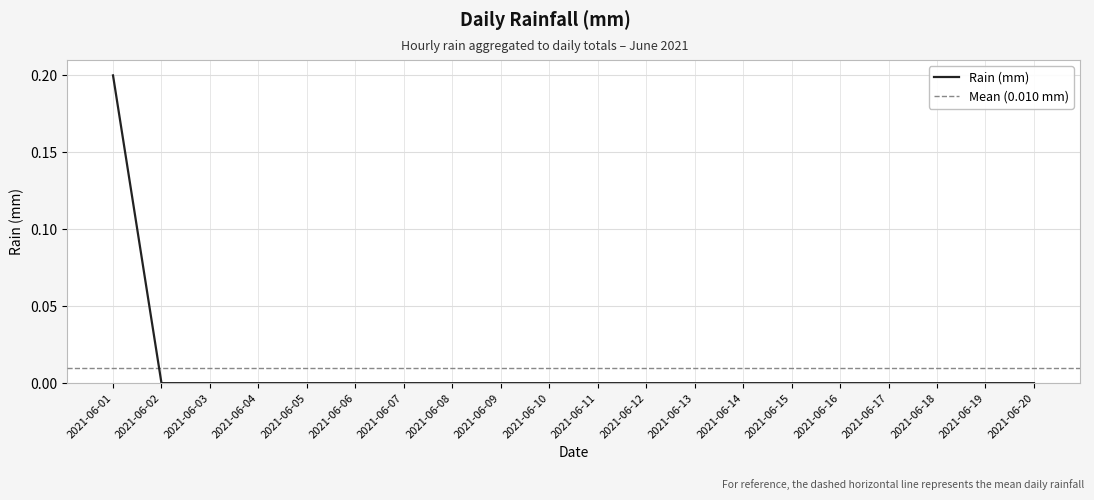

How many data points does each series have?

20